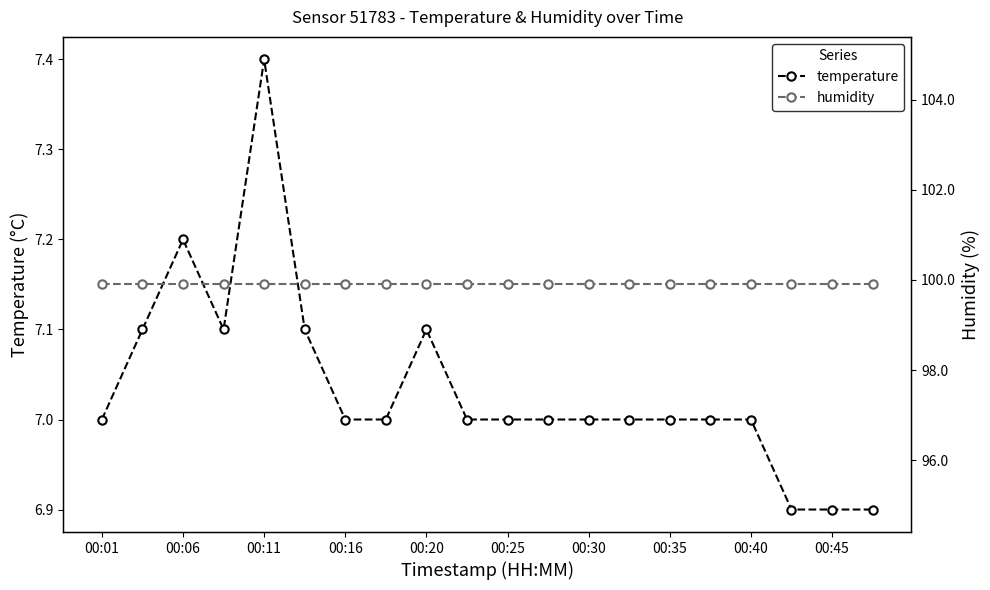

What is the maximum value for temperature?

7.4